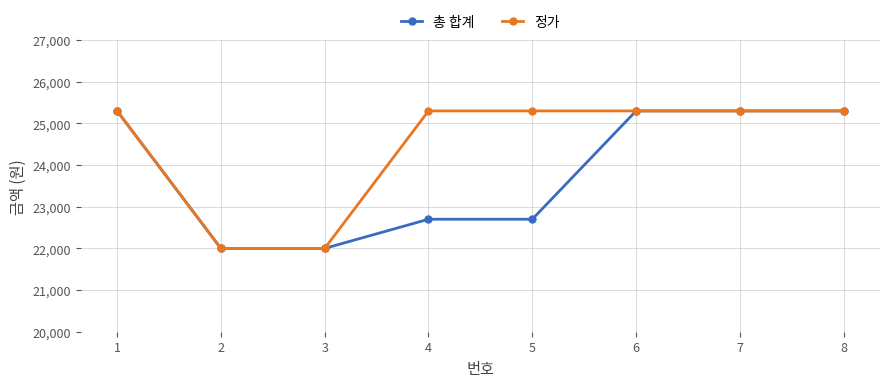

What is the lowest value of the 총 합계 series?

22000